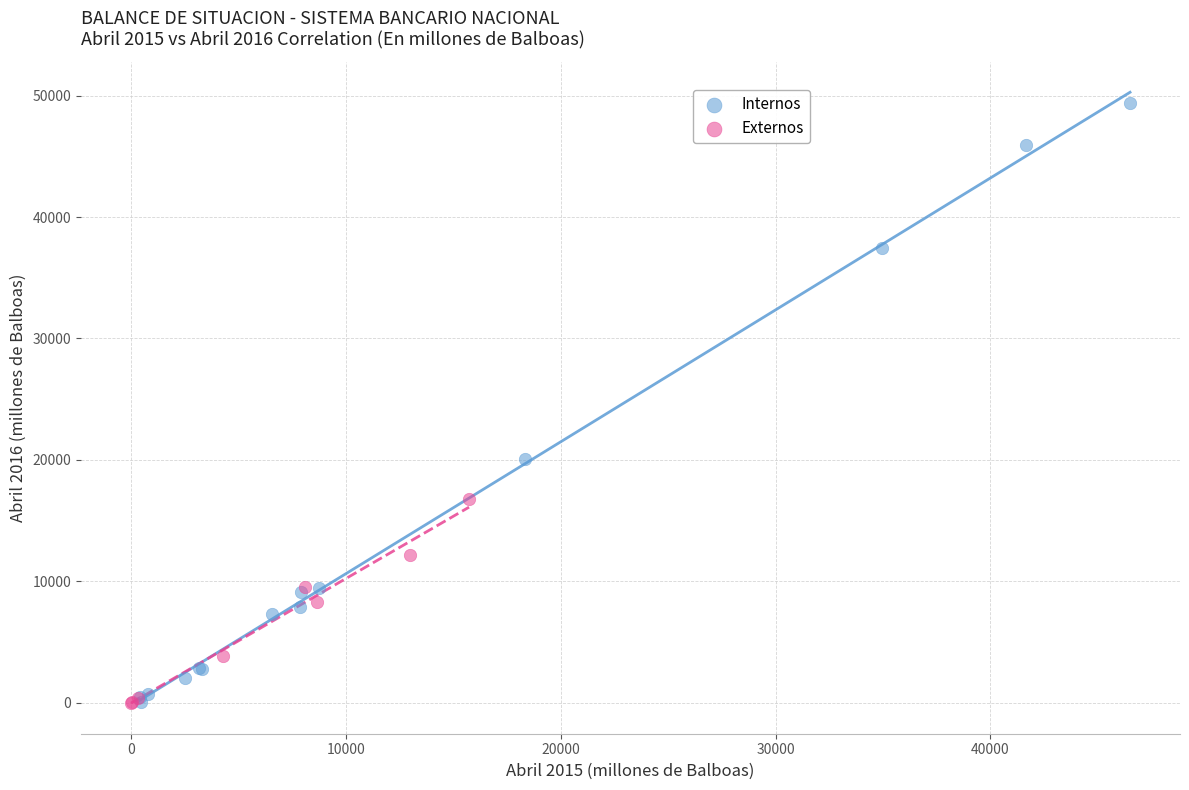

Which series has the largest Y range (max minus min)?

Internos